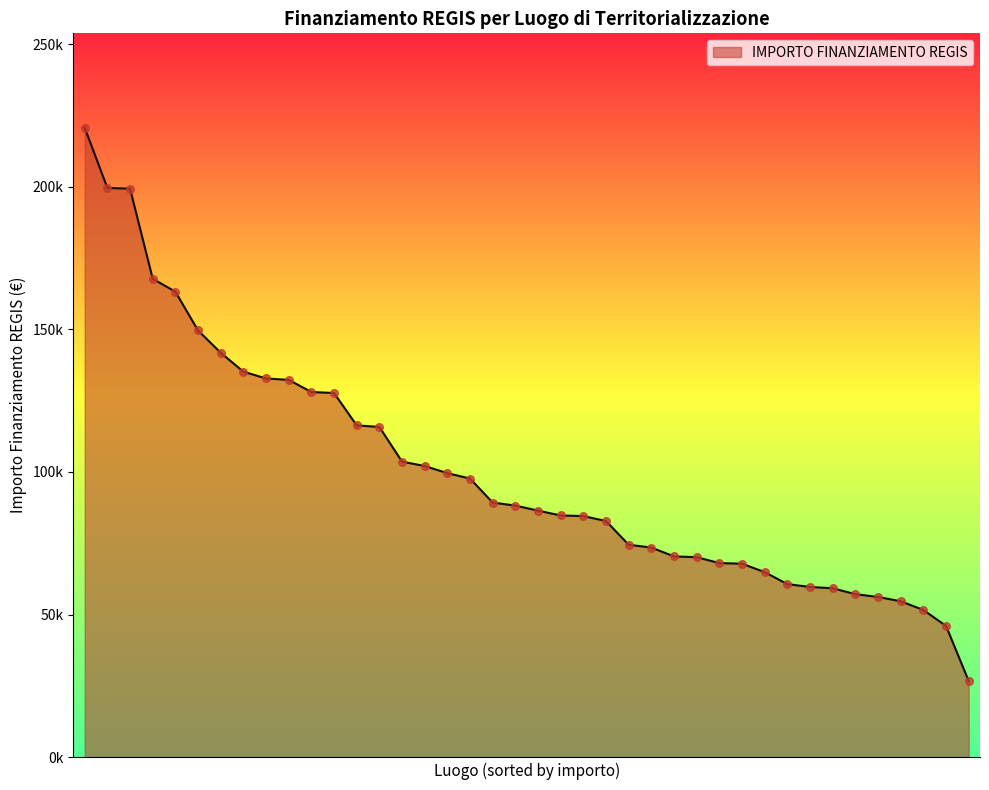

Does the chart have visible grid lines?

No